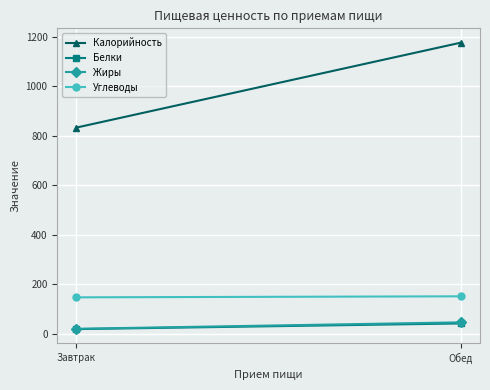

What are all the series names shown in the legend?

Калорийность, Белки, Жиры, Углеводы